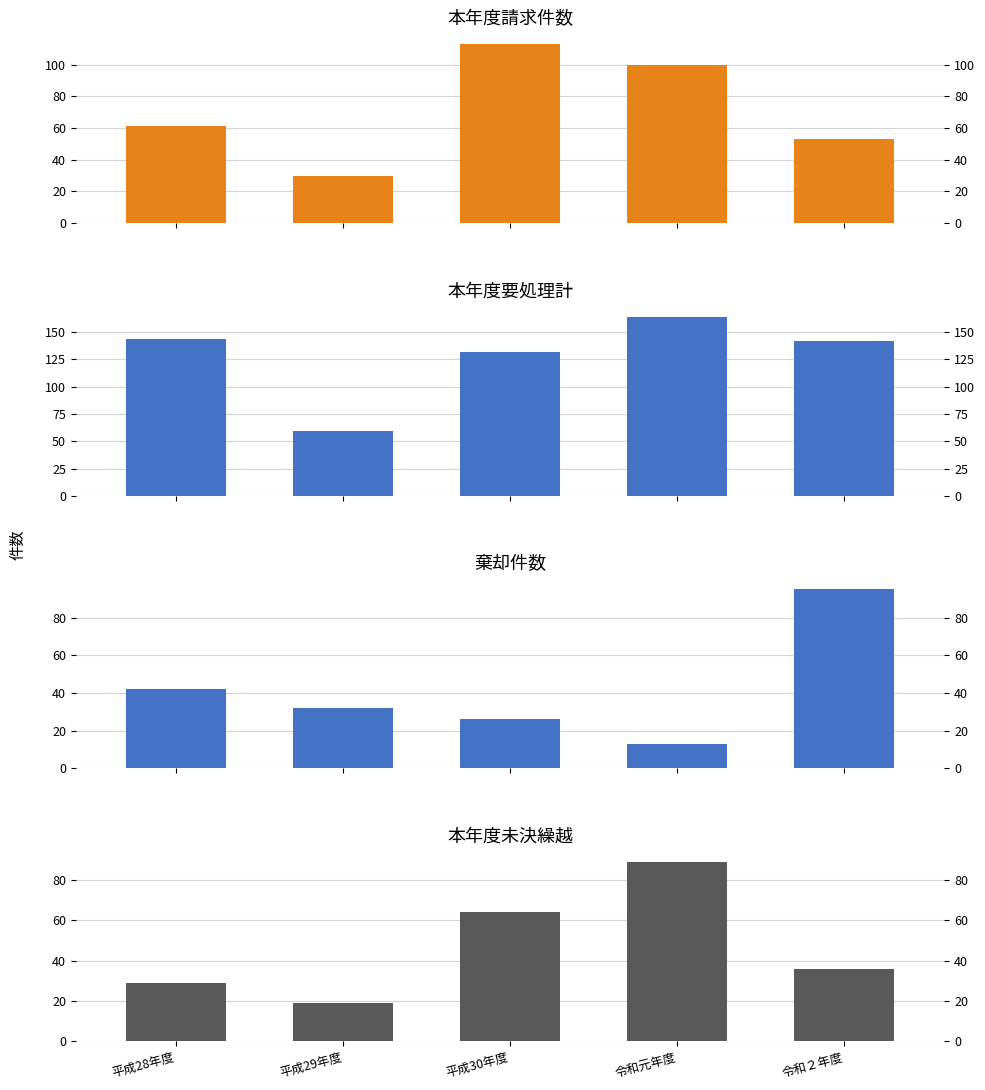

What is the total value across all series at 令和２年度?

326